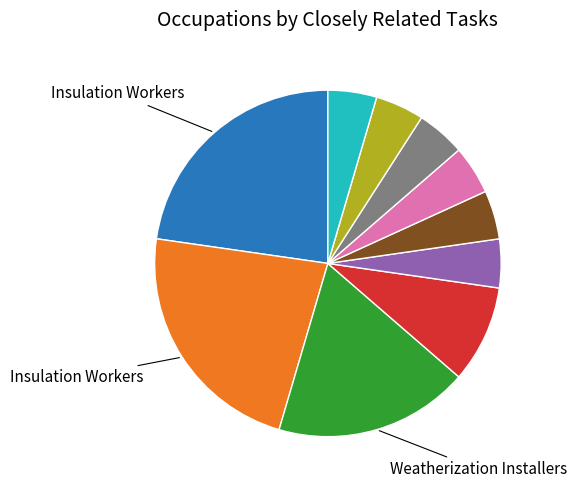

Does any single category account for the majority?

No